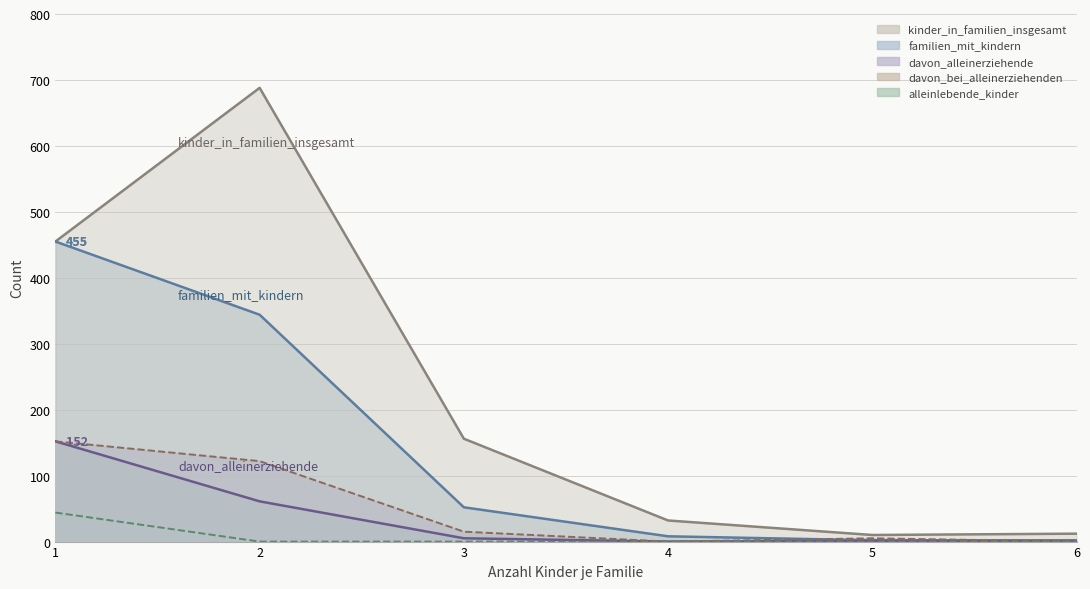

True or false: davon_bei_alleinerziehenden has a value of 98 at 1.

False